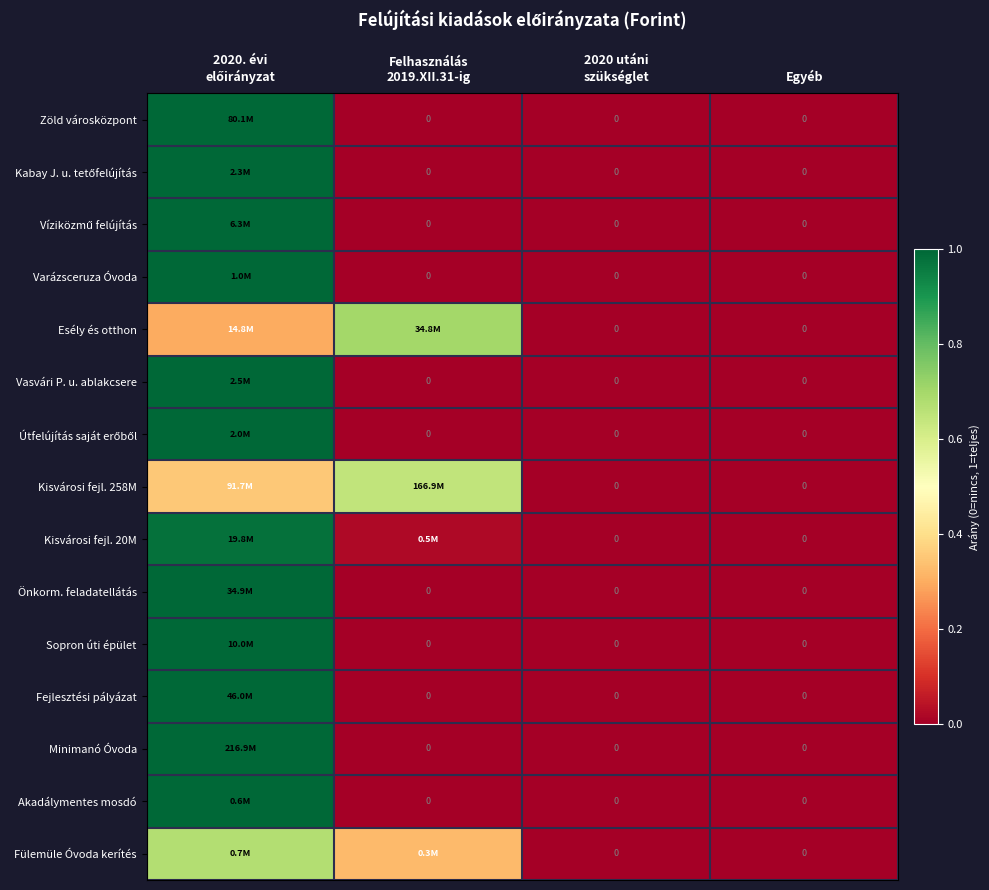

How many data points does each series have?

4